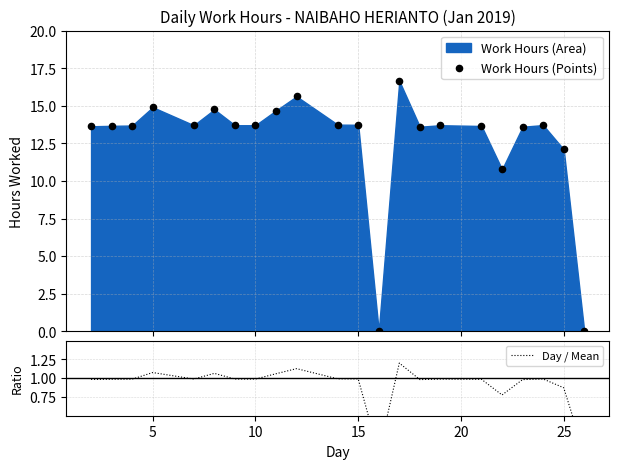

At how many categories does at least one series exceed 4?

20